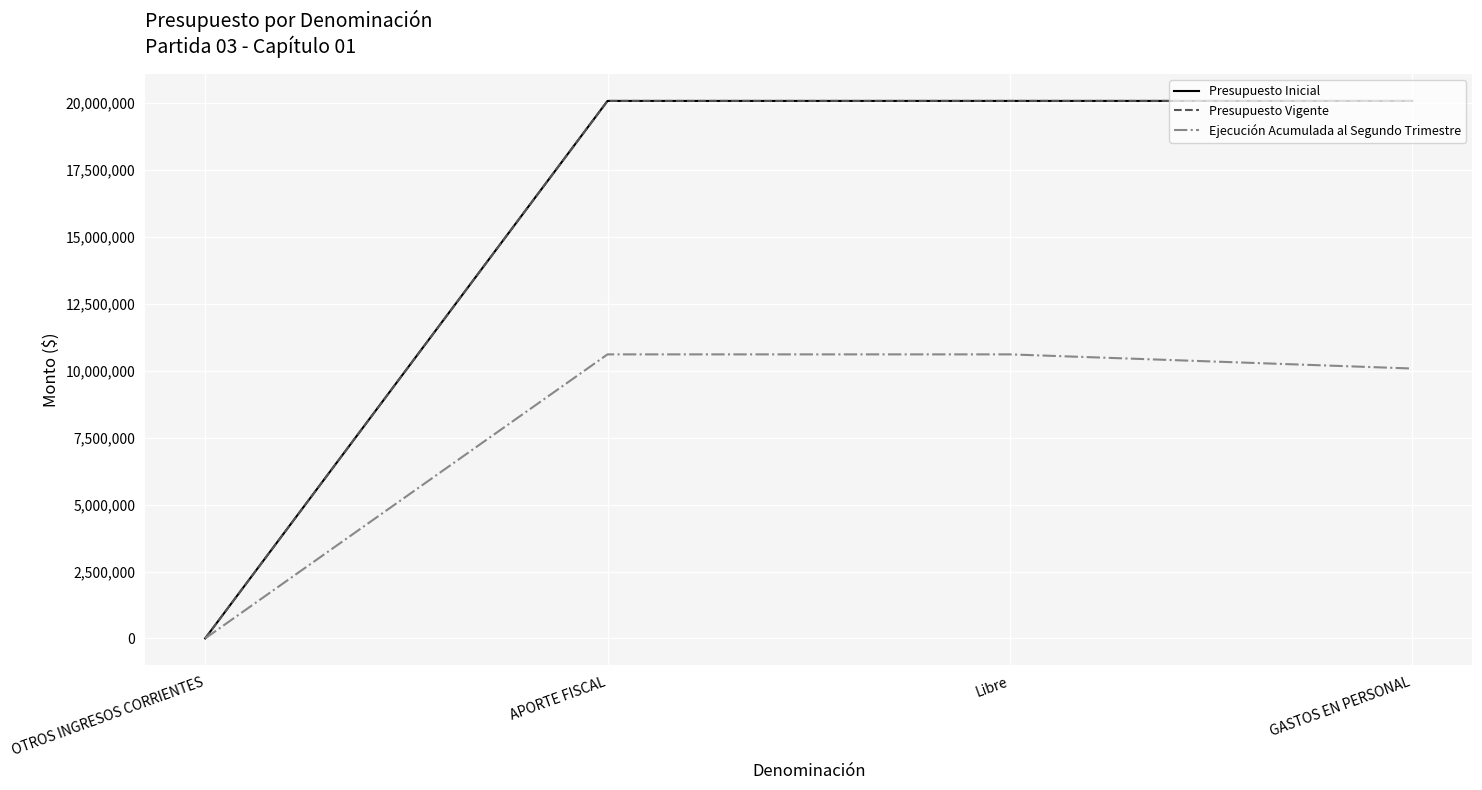

What is the sum of all Presupuesto Vigente values?

60264129